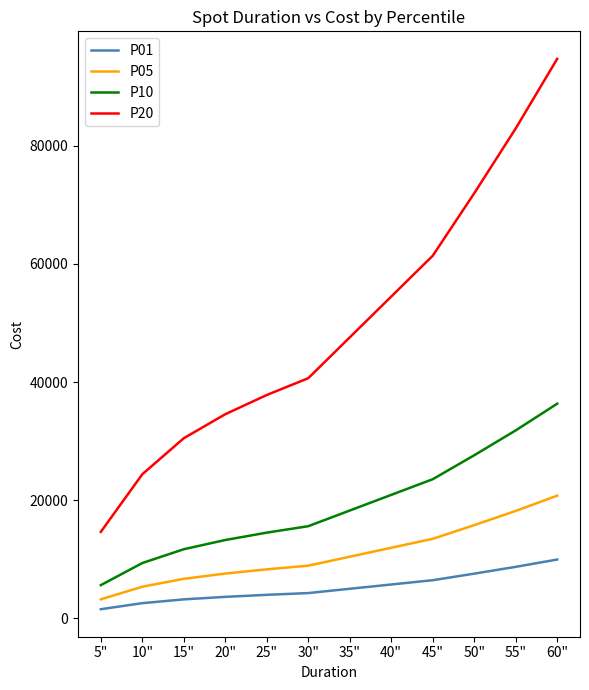

Is it true that P20 equals 8370.1 at 15"?

False